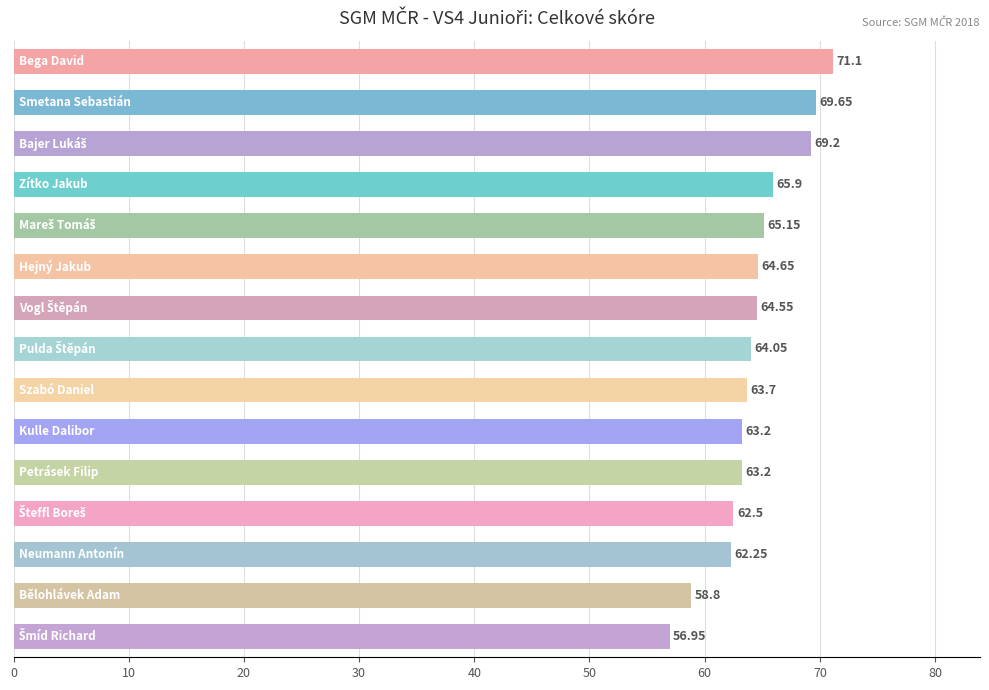

What is the difference between the second highest and minimum values?

12.7